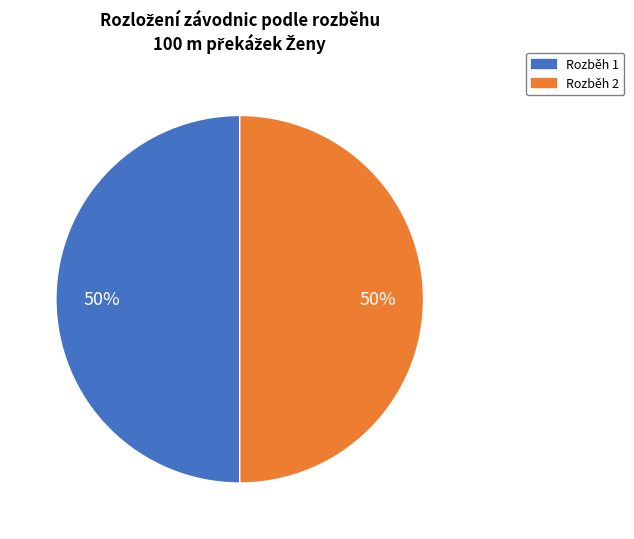

To the nearest percent, what is the combined percentage of Rozběh 2 and Rozběh 1?

100%